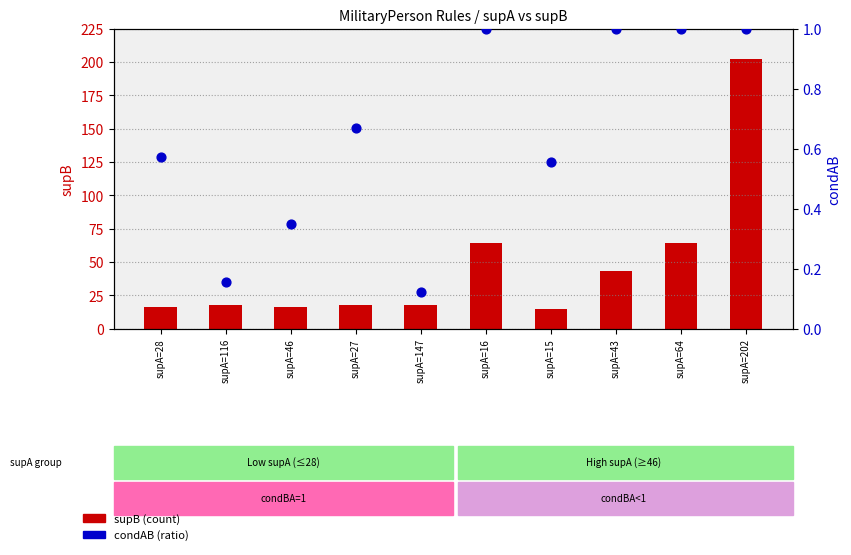

Which series has the widest spread of Y values?

supB (count)